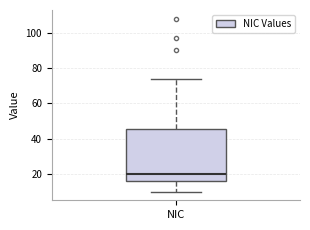

Read this box plot against the y-axis: the position of the median line, the range covered by the box, and the ends of both whiskers. The values are not printed on the chart, so give them approximately, as read against the axis.

median 20, box 16 to 46, whiskers 10 to 74